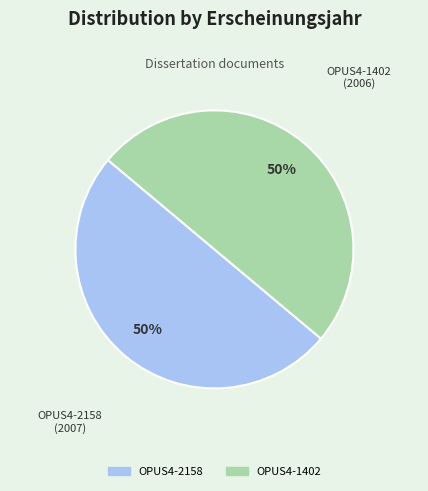

To the nearest percent, what is the average slice percentage?

50%